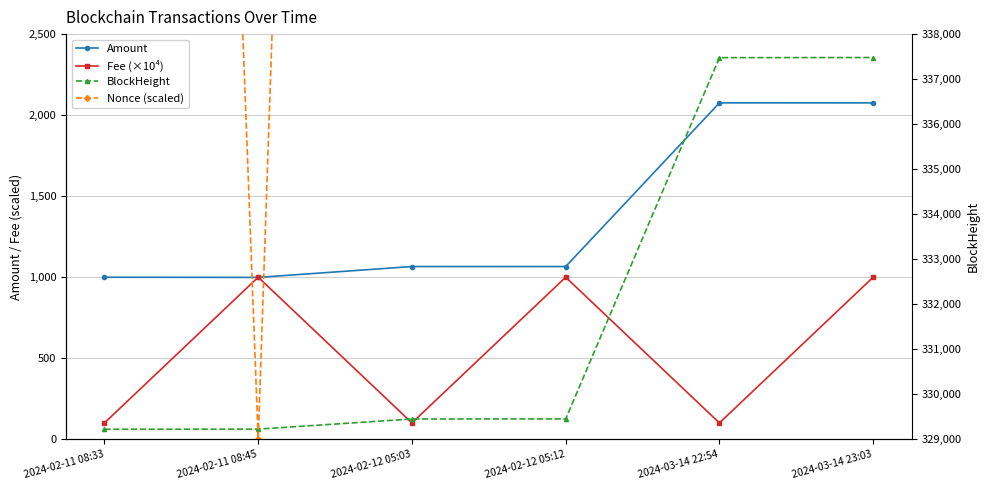

Where is the first local minimum for Amount?

2024-02-11 08:45